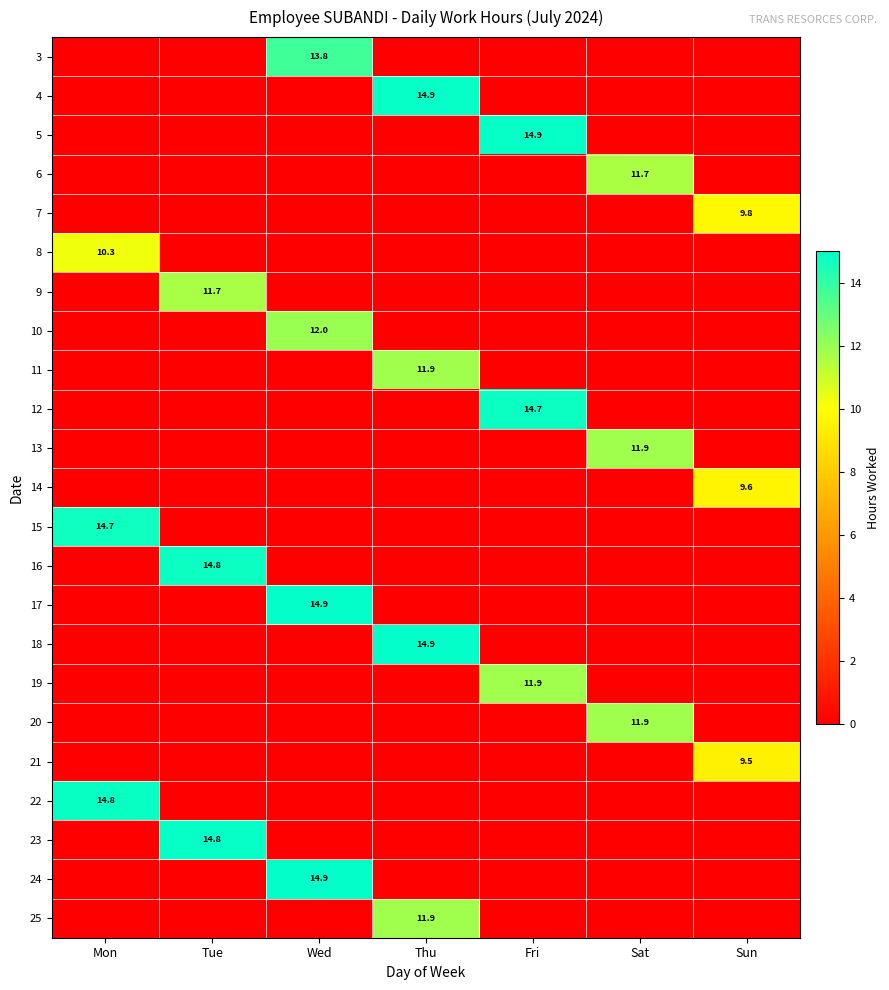

True or false: 14 has a value of 9.6 at Sun.

True